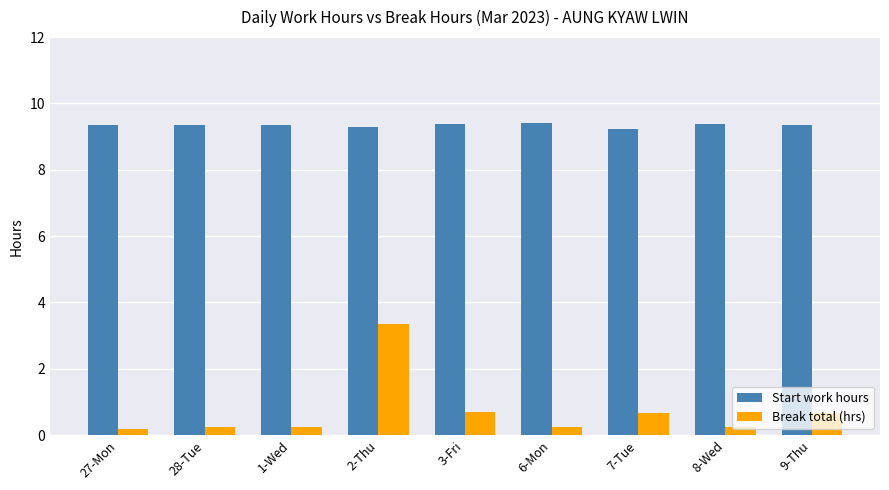

Which category has the highest value in the Break total (hrs) series?

2-Thu